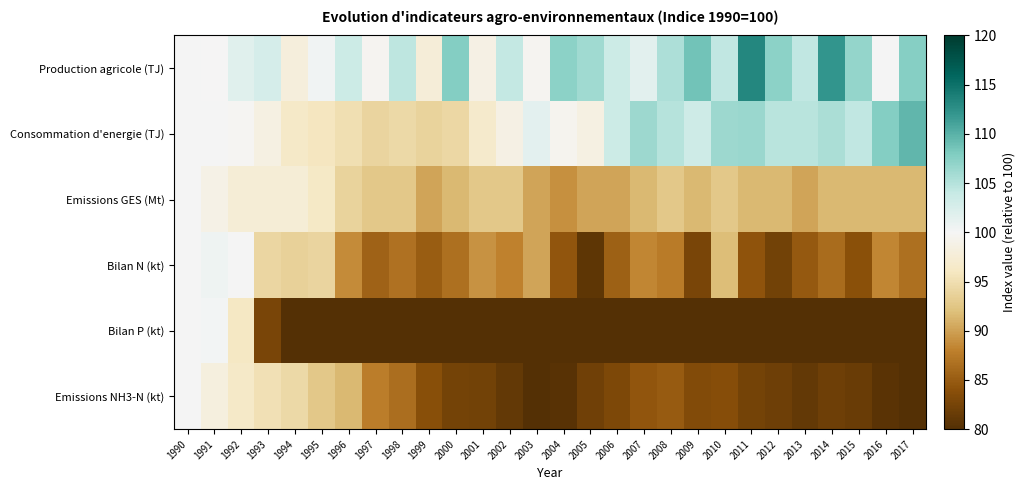

Which series has the largest range (max minus min)?

Bilan P (kt)